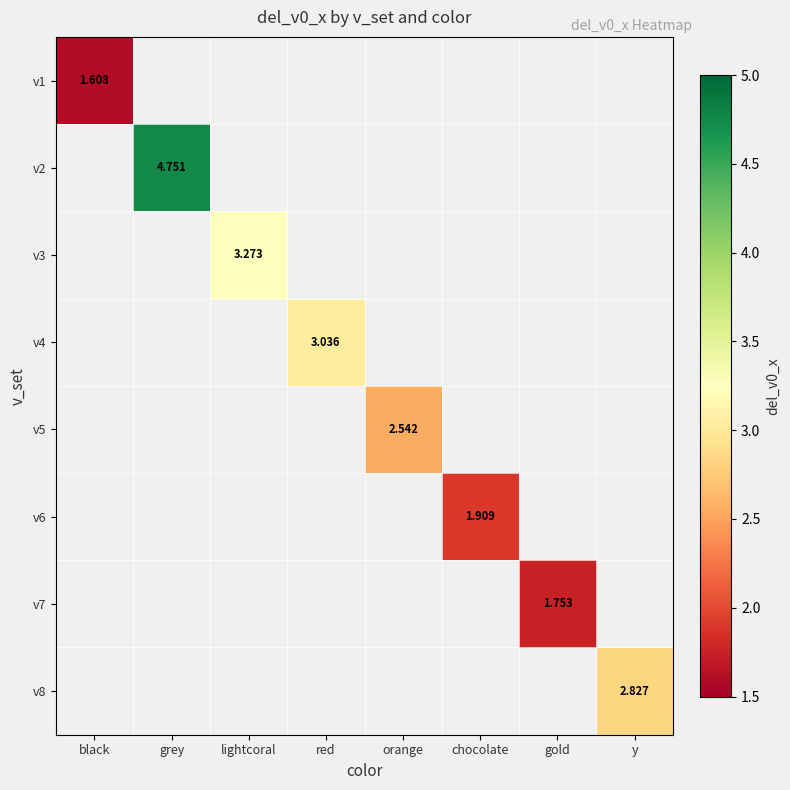

Is the value of v5 at orange greater than the value of v8 at y?

No